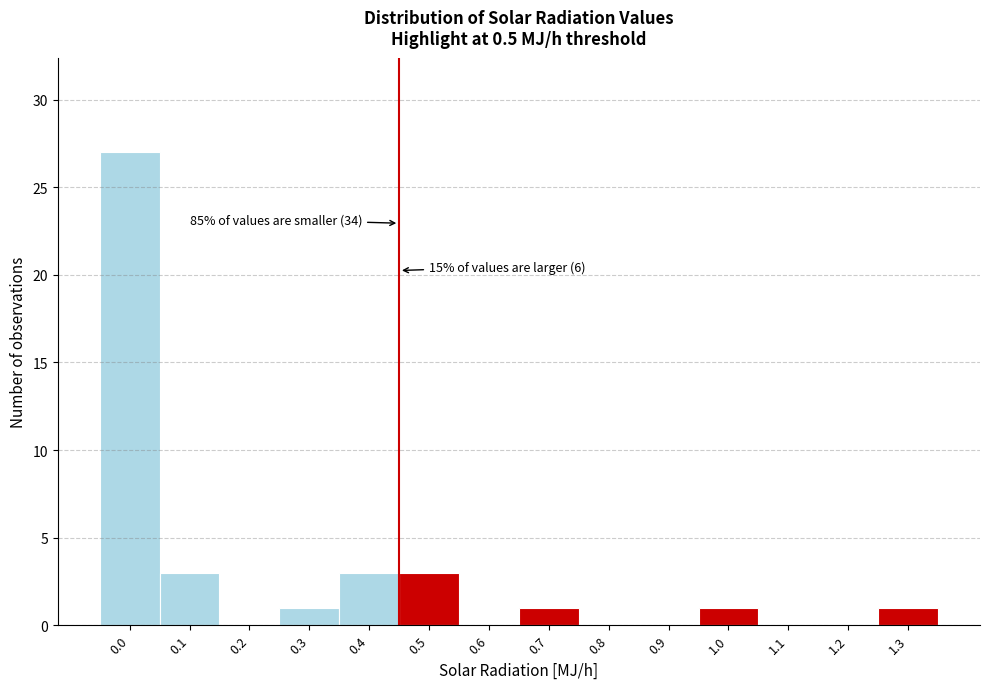

Reading left to right, list all the values displayed in this chart.

0.0=27	0.1=3	0.2=0	0.3=1	0.4=3	0.5=3	0.6=0	0.7=1	0.8=0	0.9=0	1.0=1	1.1=0	1.2=0	1.3=1